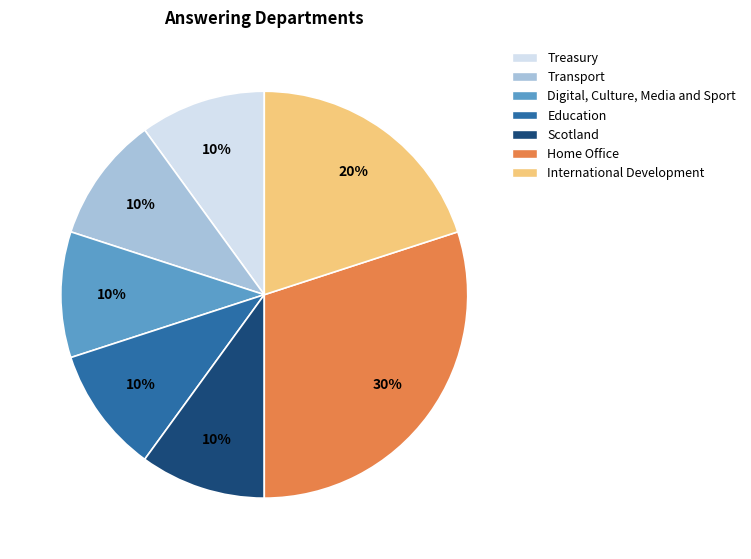

To the nearest percent, what is the combined percentage of Transport and Education?

20%